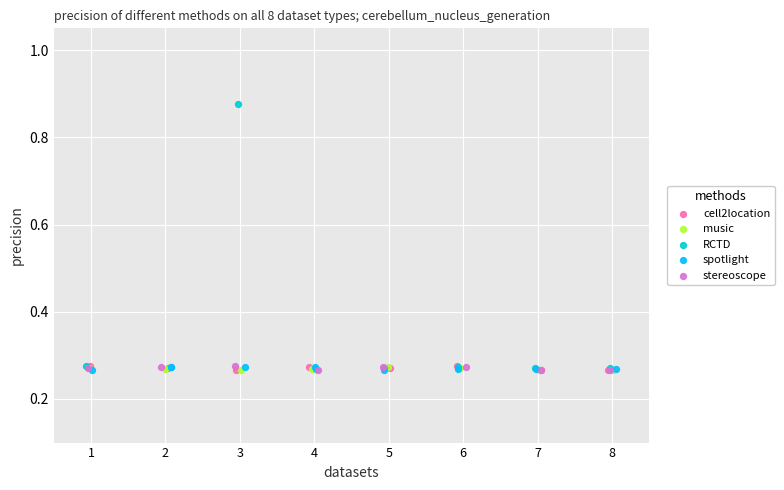

Which series has the largest Y range (max minus min)?

RCTD